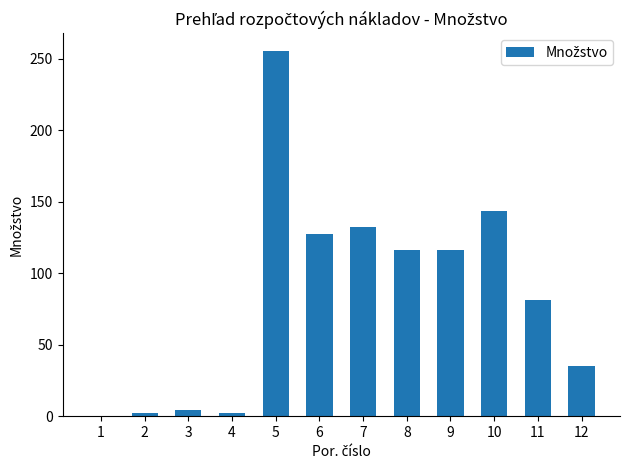

What is the sum of the values at 5 and 9?

371.2